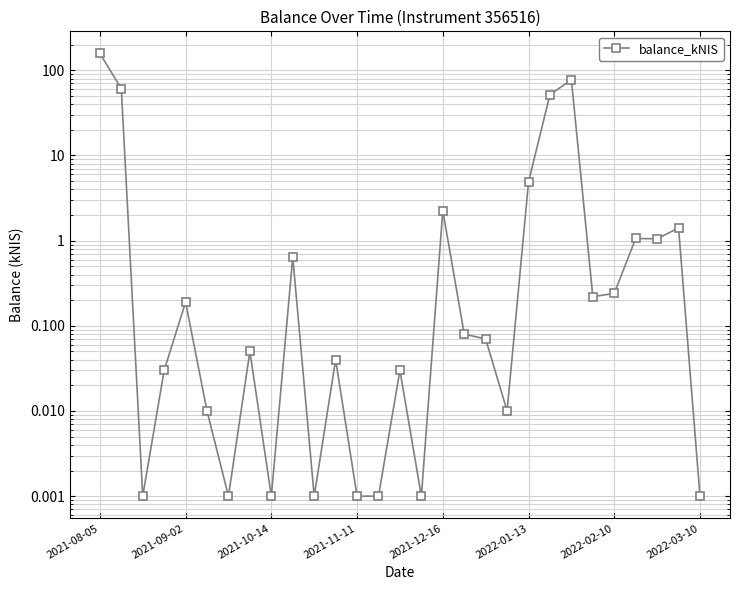

What is the difference between the second highest and second lowest values?

77.0